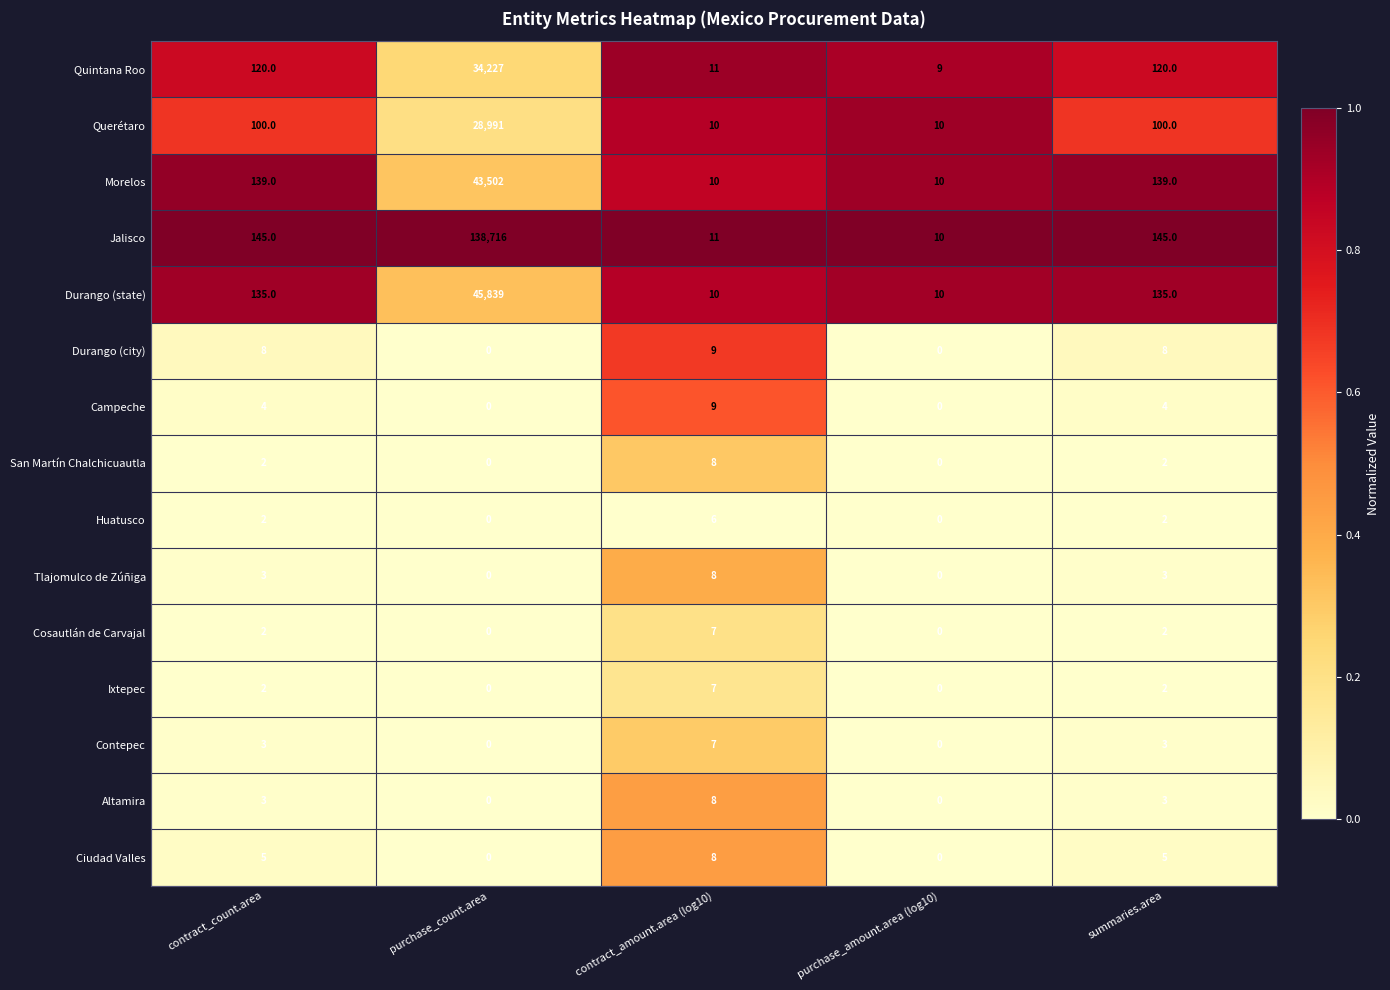

What is the sum of the Quintana Roo values at purchase_amount.area (log10) and purchase_count.area?

34236